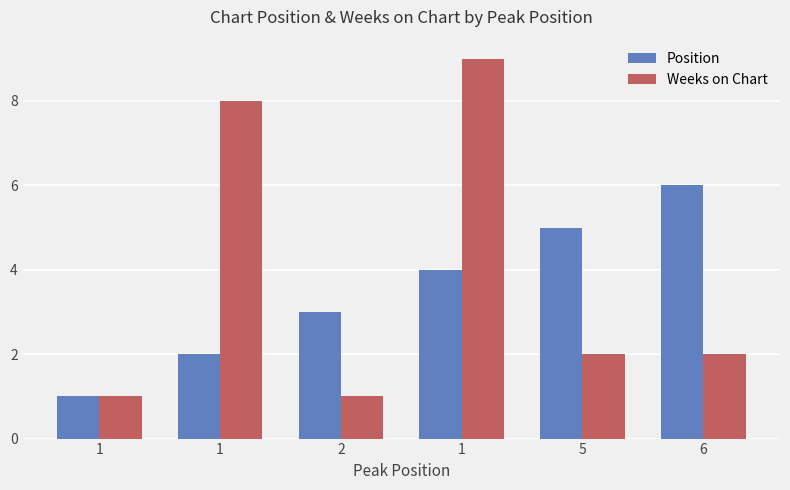

Does the chart contain stacked bars?

No